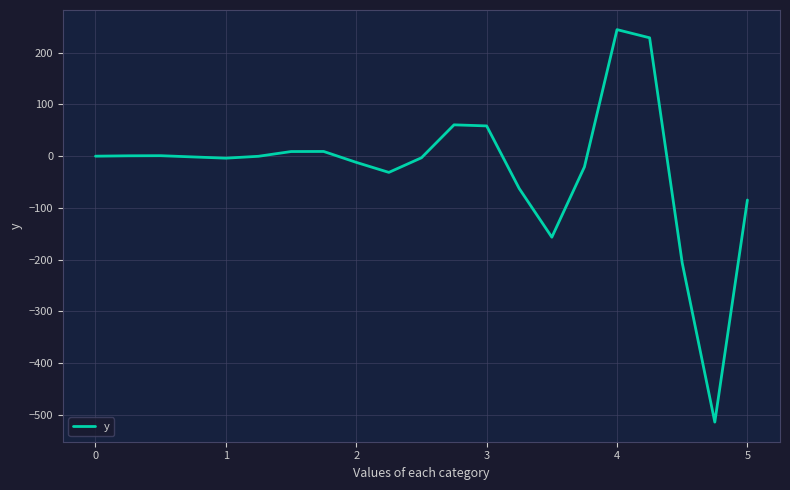

What is the smallest value displayed?

-514.1